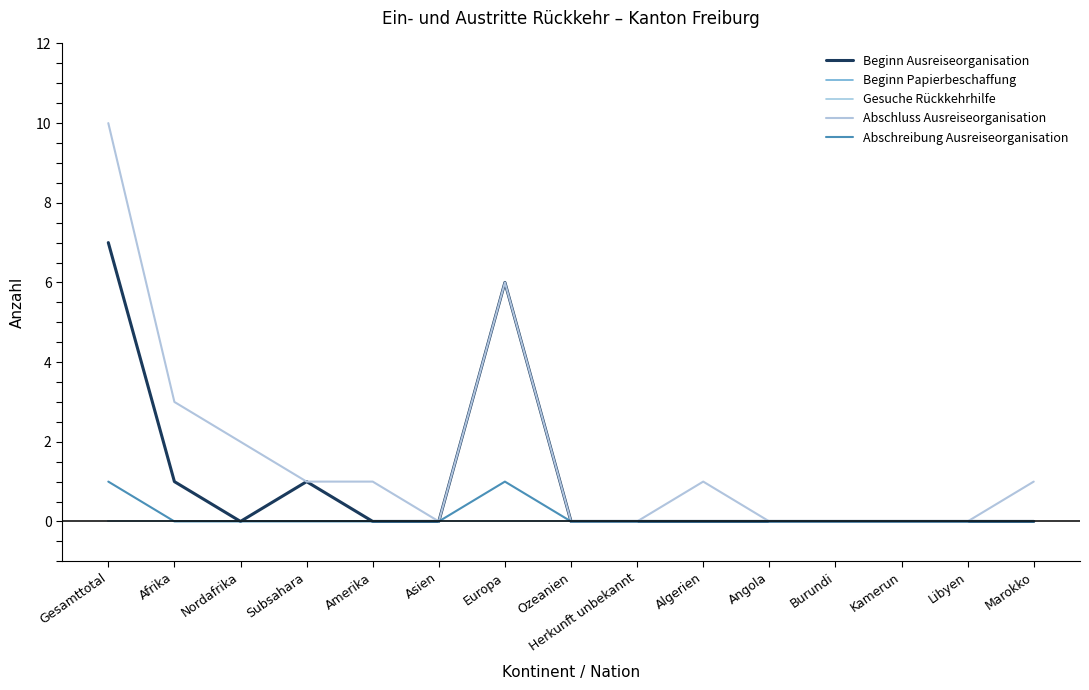

Does the chart have visible grid lines?

No